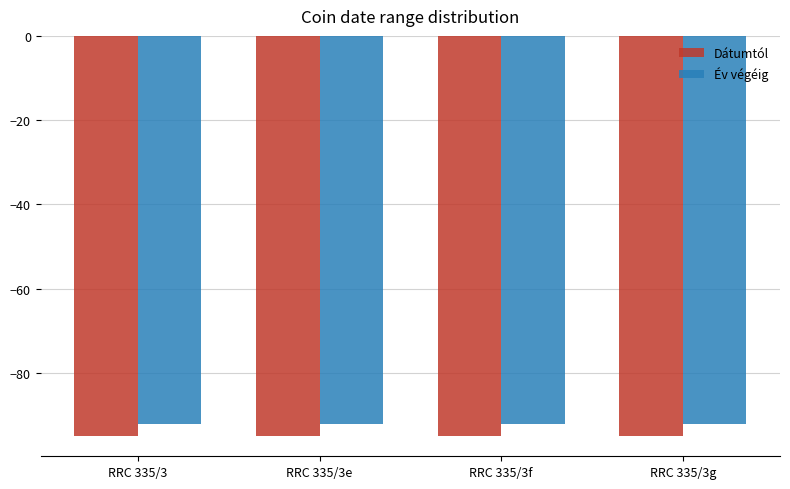

What is the value of the Év végéig bar at the 1st from the left?

-92